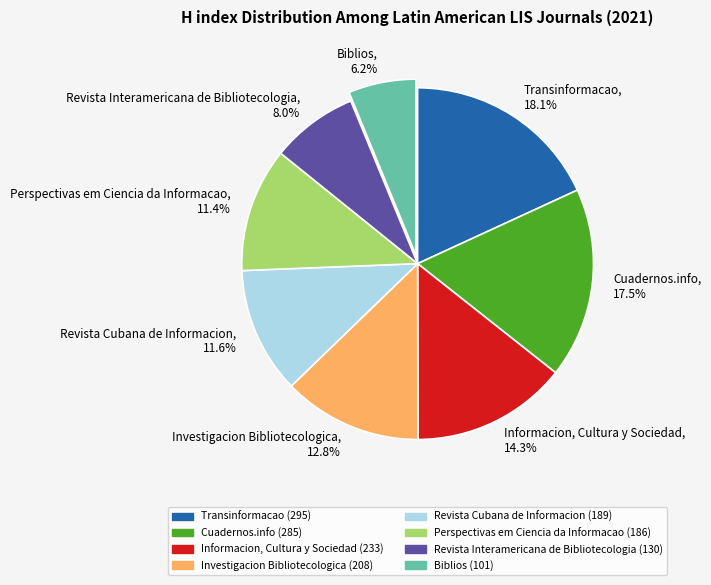

How many slices are in this pie chart?

8